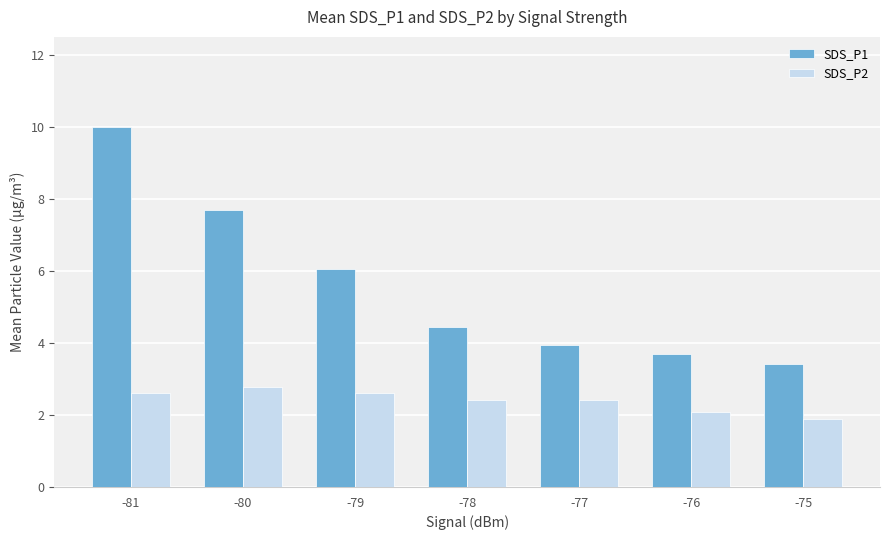

At -77, list the series in order from largest to smallest.

SDS_P1, SDS_P2